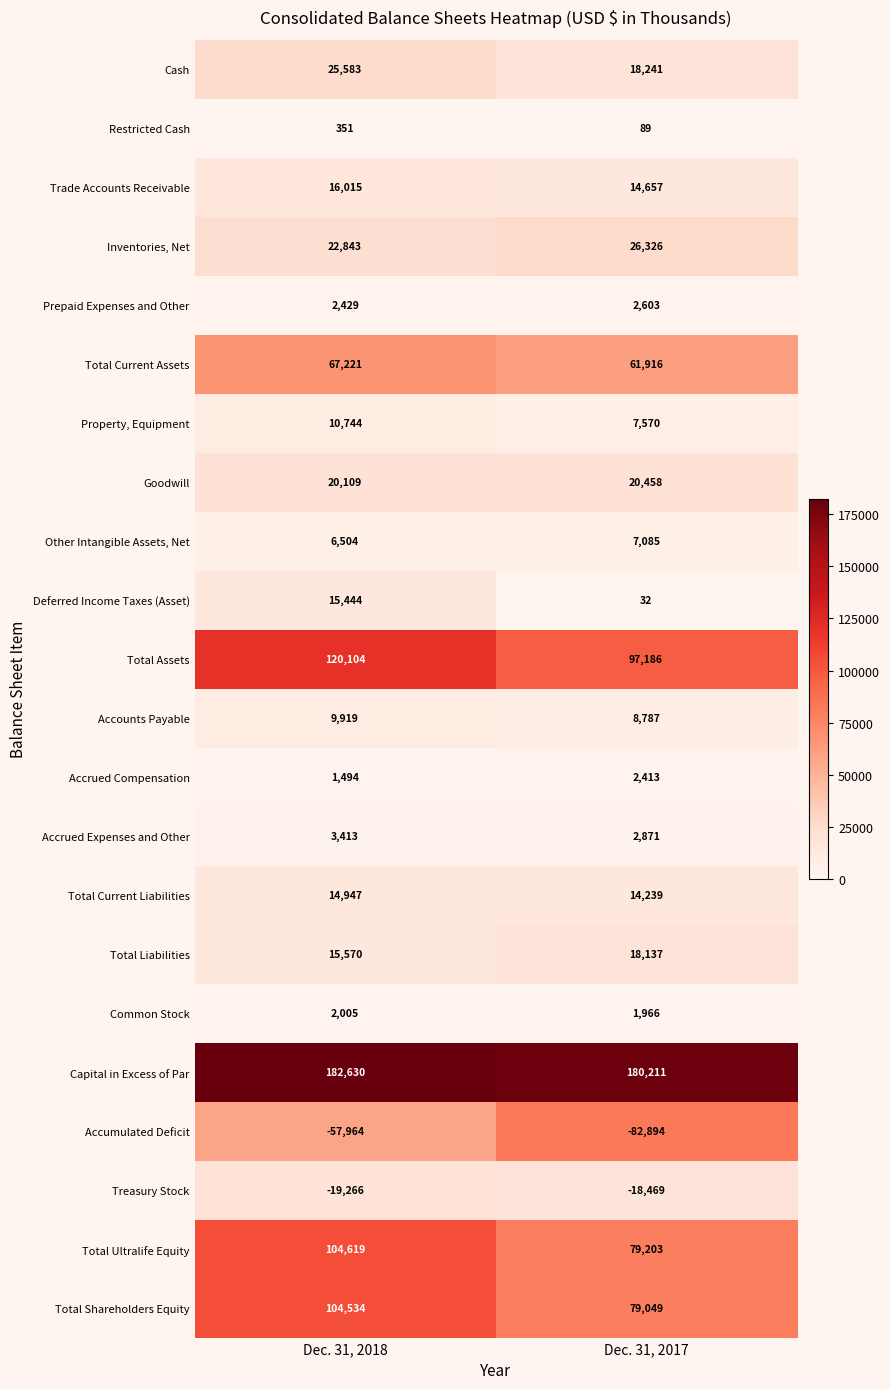

What is the sum of all Total Current Liabilities values?

29186